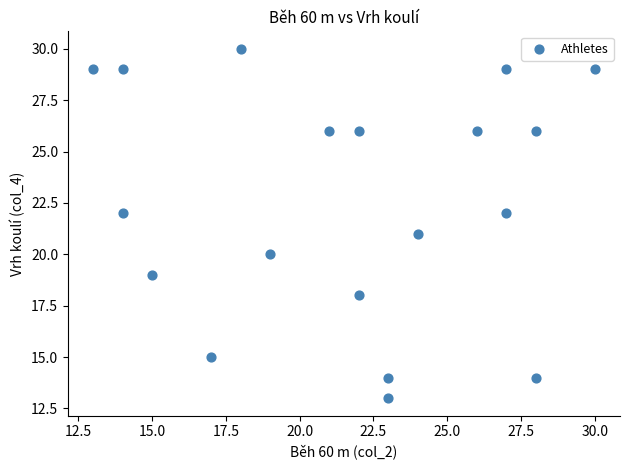

What is the range of Y values (max minus min)?

17